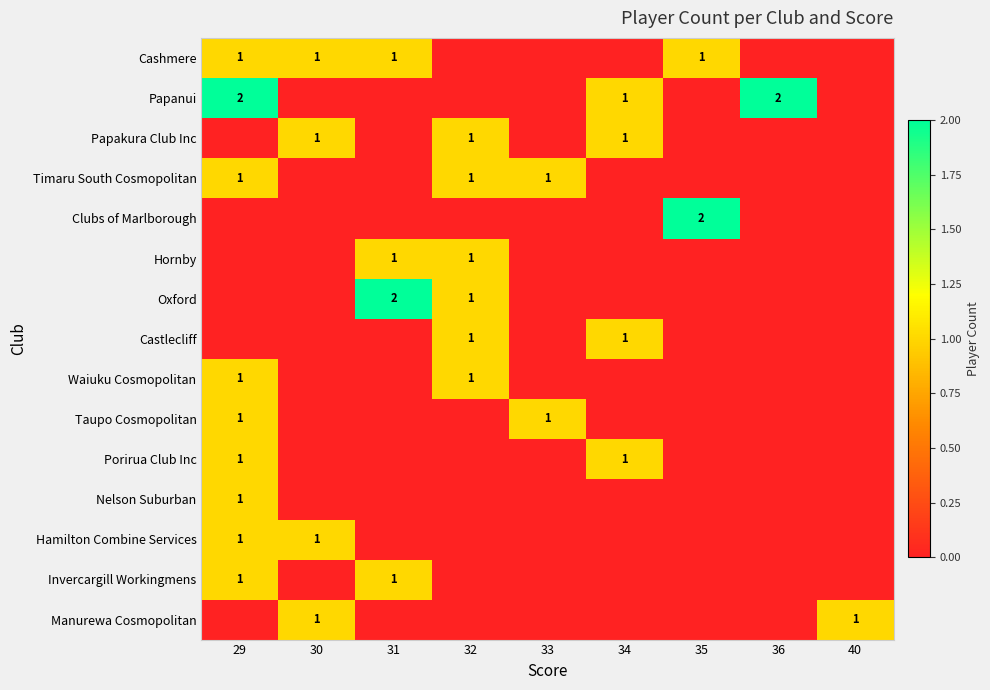

The Timaru South Cosmopolitan series shows 0 at 32. True or false?

False